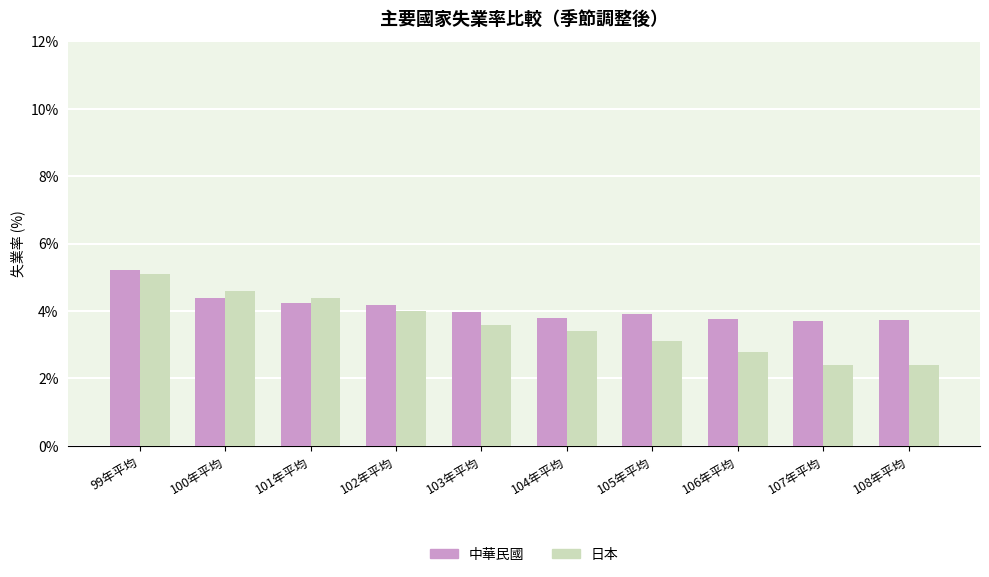

What is the greatest value displayed?

5.2